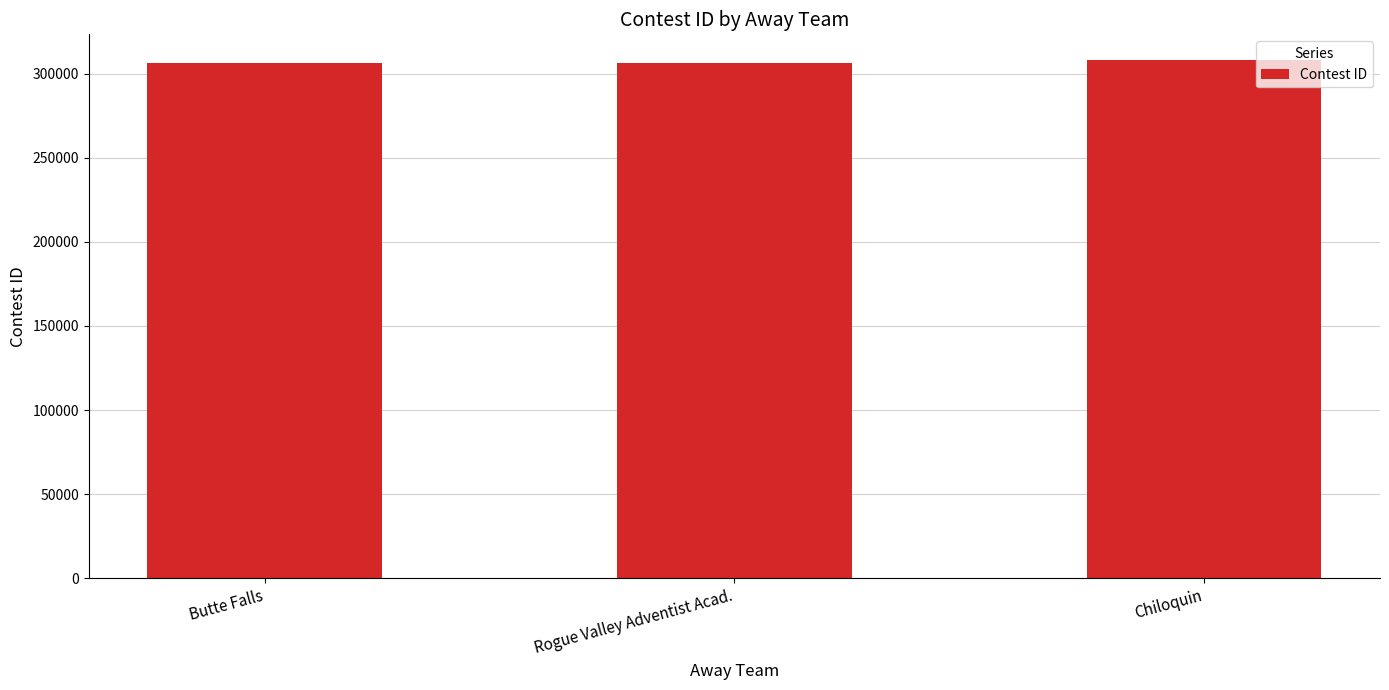

Where is the data nearest to the value 307065?

Rogue Valley Adventist Acad.